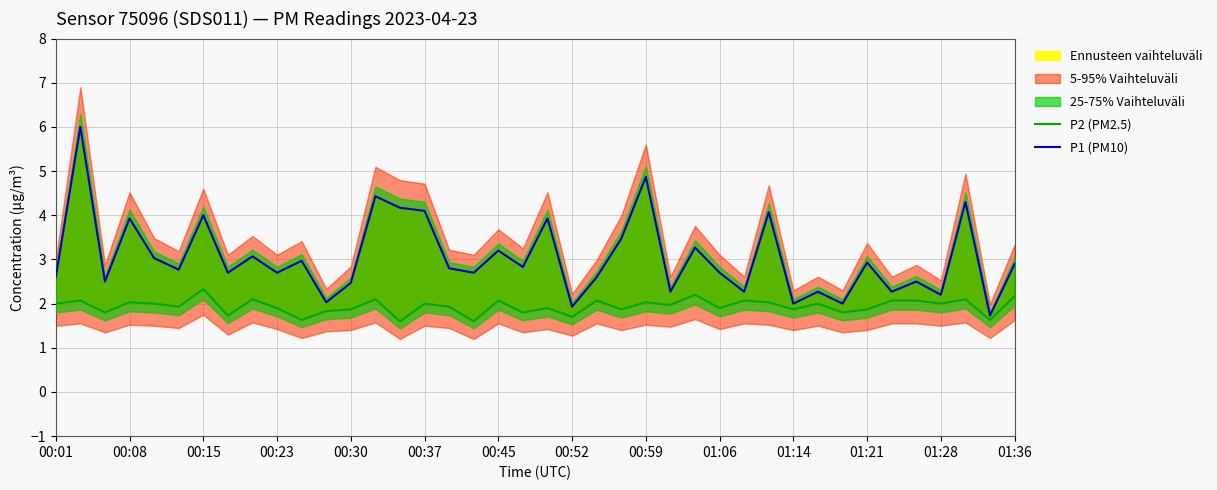

Is the value of P1 (PM10) at 01:21 greater than the value of P2 (PM2.5) at 29?

No